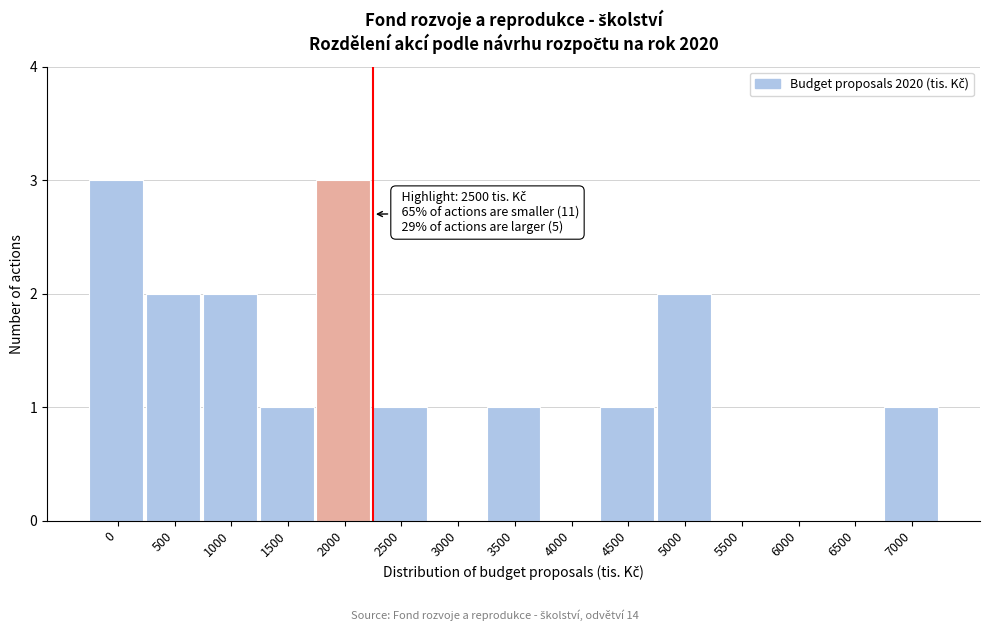

Reading right to left, list all the values displayed in this chart.

7000=1	6500=0	6000=0	5500=0	5000=2	4500=1	4000=0	3500=1	3000=0	2500=1	2000=3	1500=1	1000=2	500=2	0=3